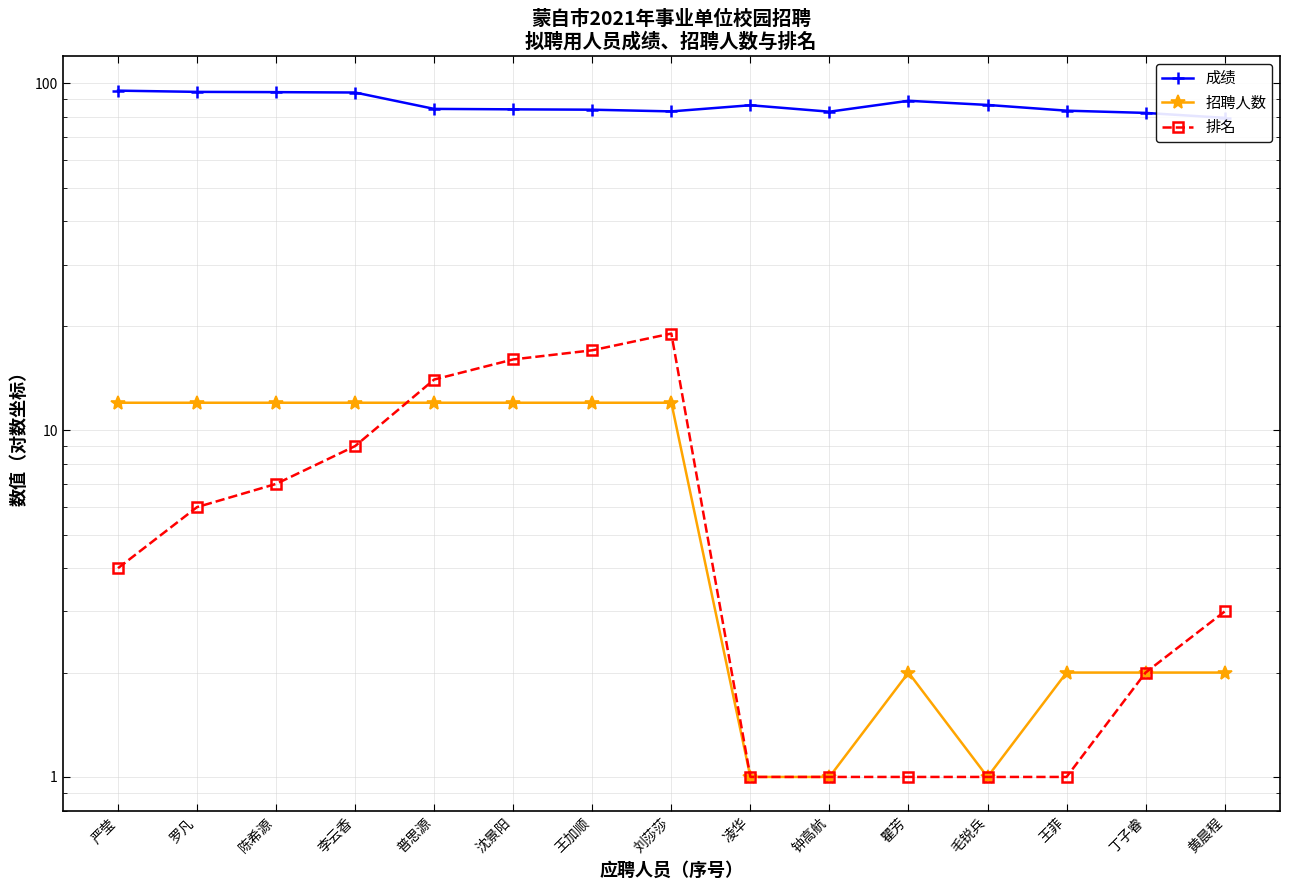

The 招聘人数 series shows 12.0 at 严莹. True or false?

True